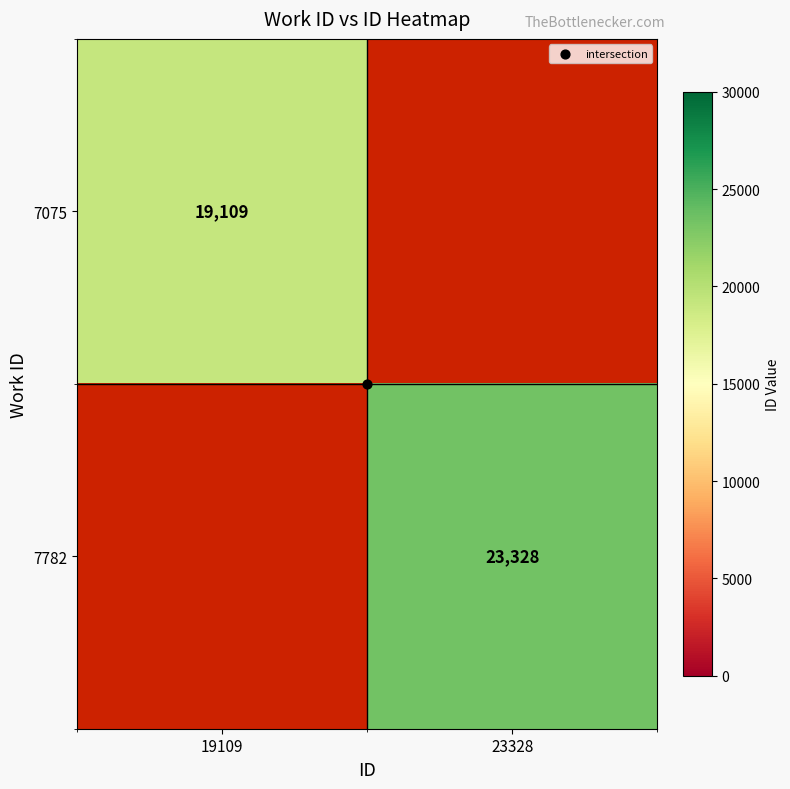

Which category has the lowest value in the 7782 series?

19109